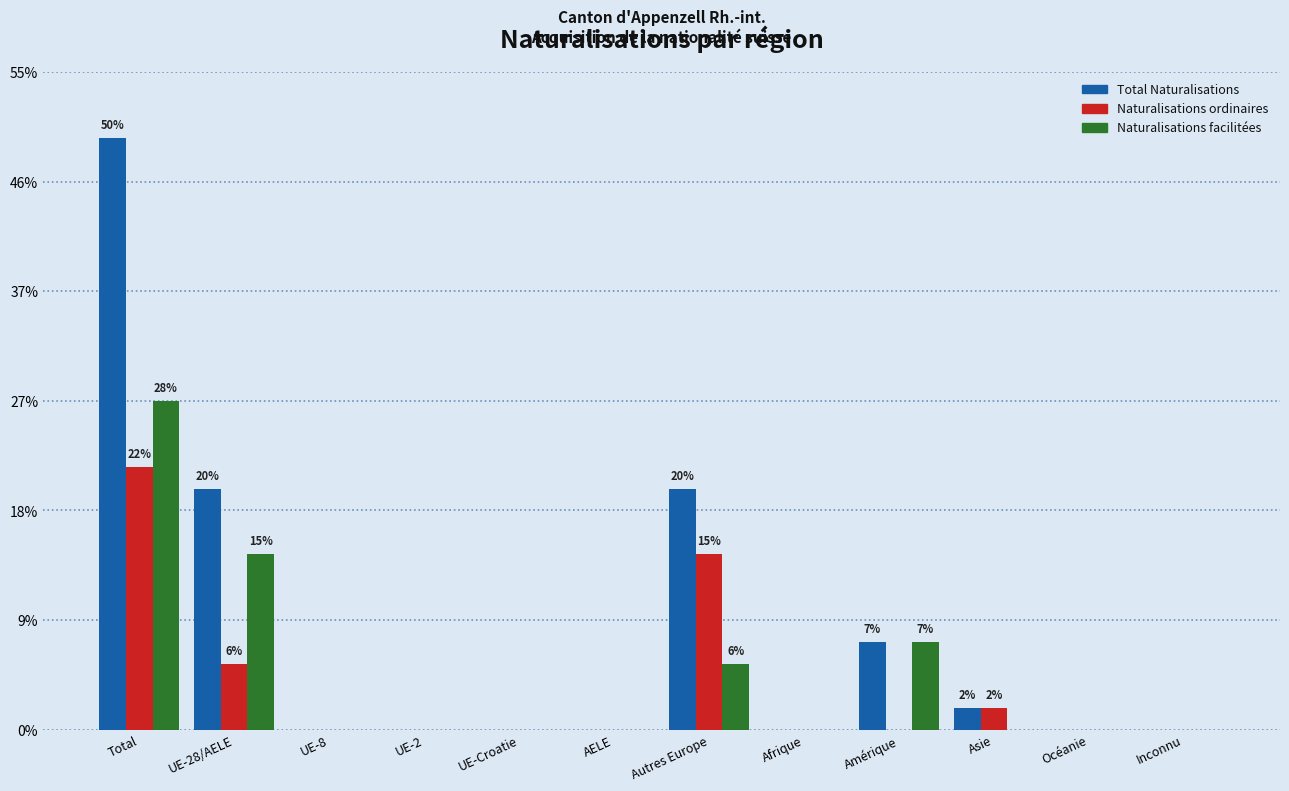

Are the bars grouped side by side (vs. stacked)?

Yes